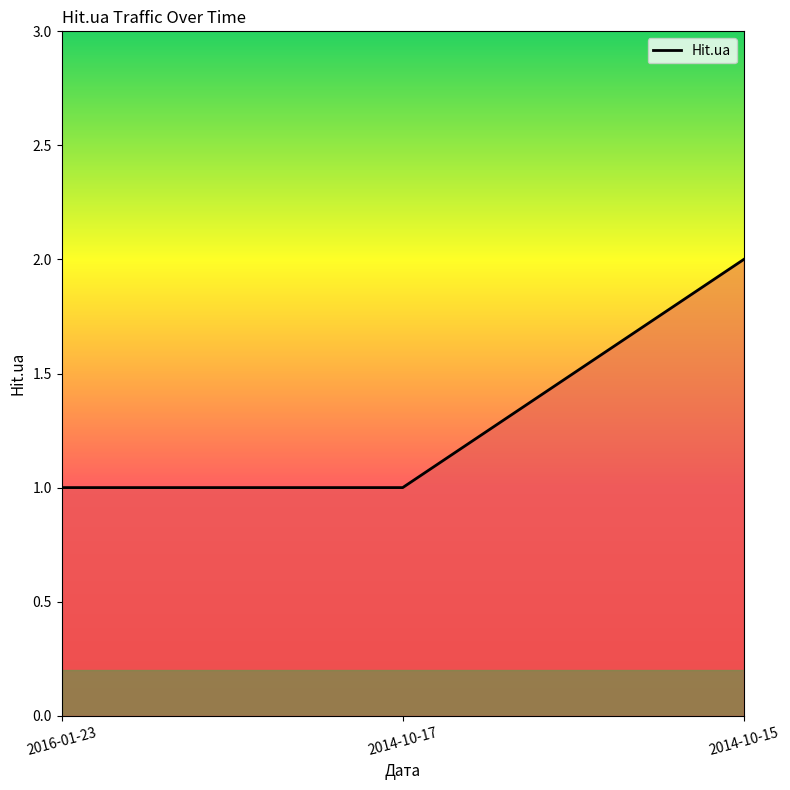

What is the smallest value displayed?

1